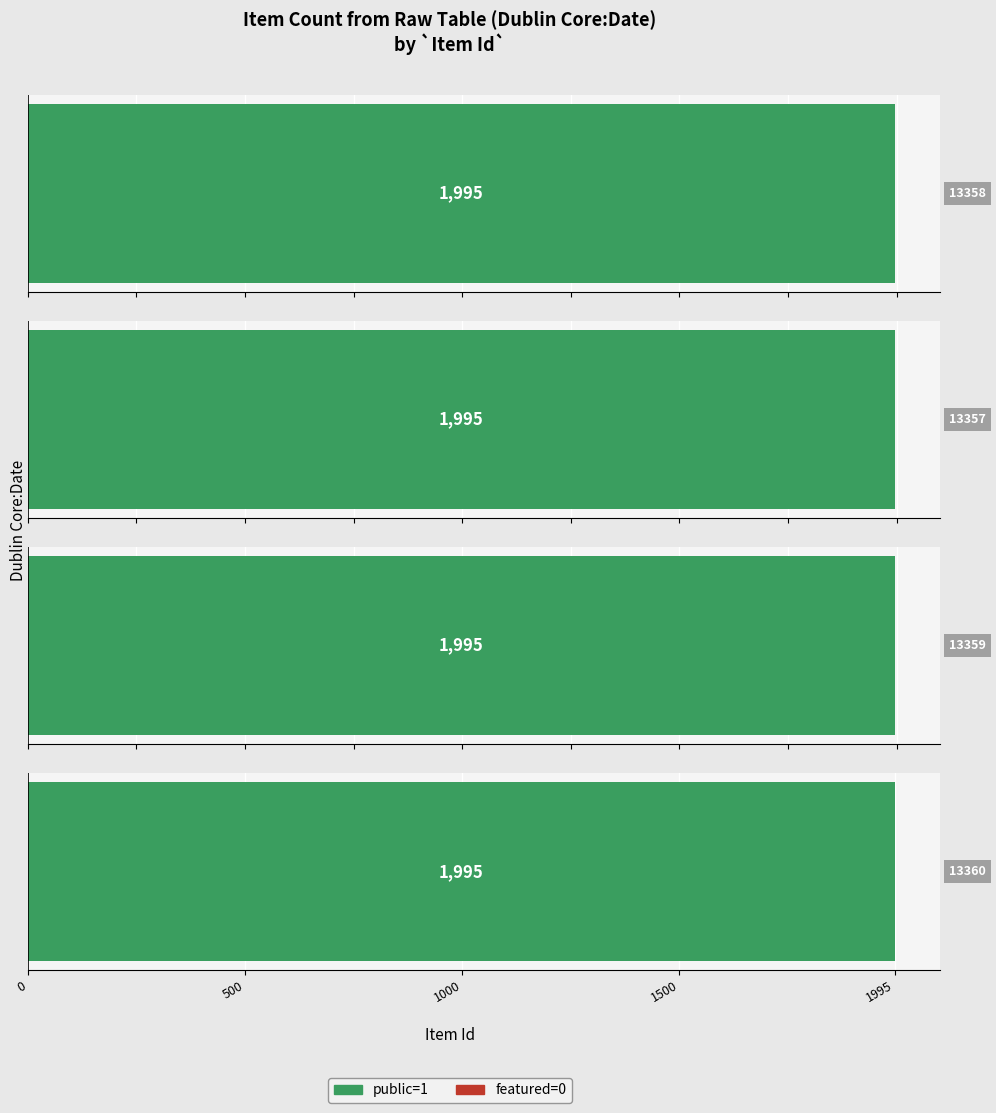

How many distinct data groups are displayed?

2